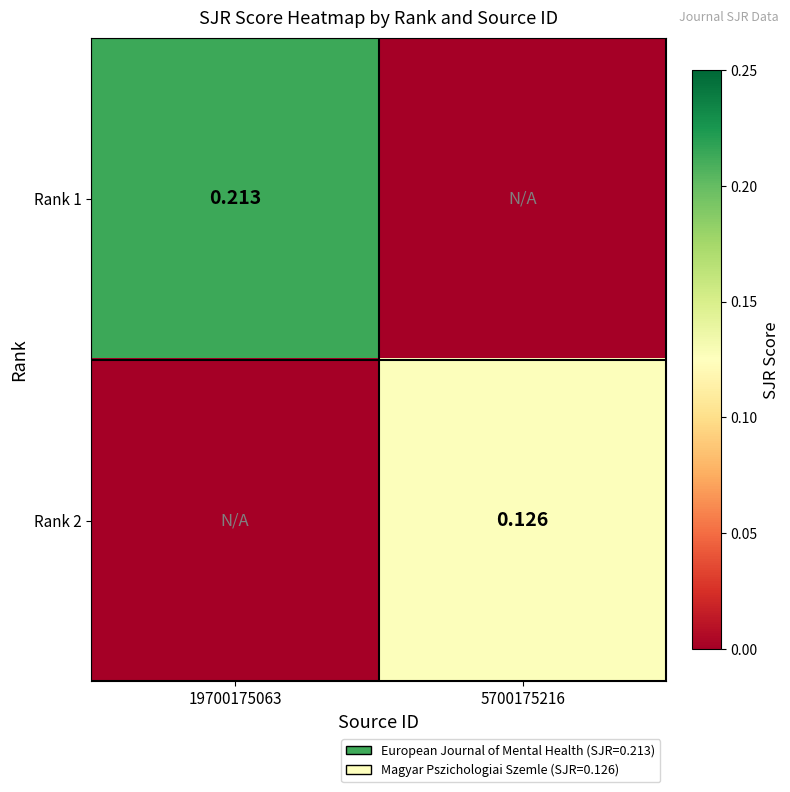

What is the difference between the maximum and minimum values in the Rank 1 series?

0.2